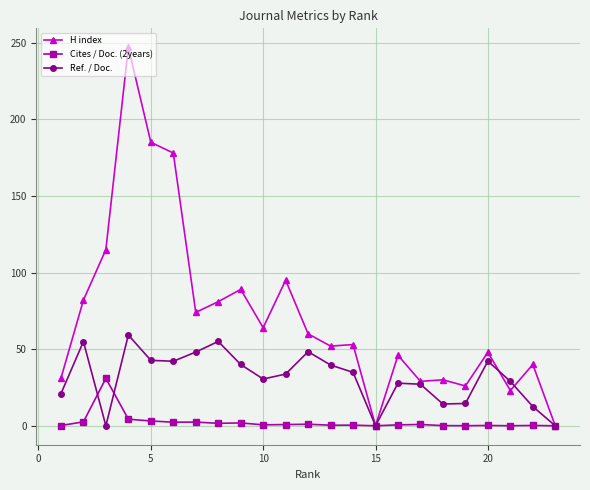

True or false: Cites / Doc. (2years) has more than 2 points higher than both neighbors.

True